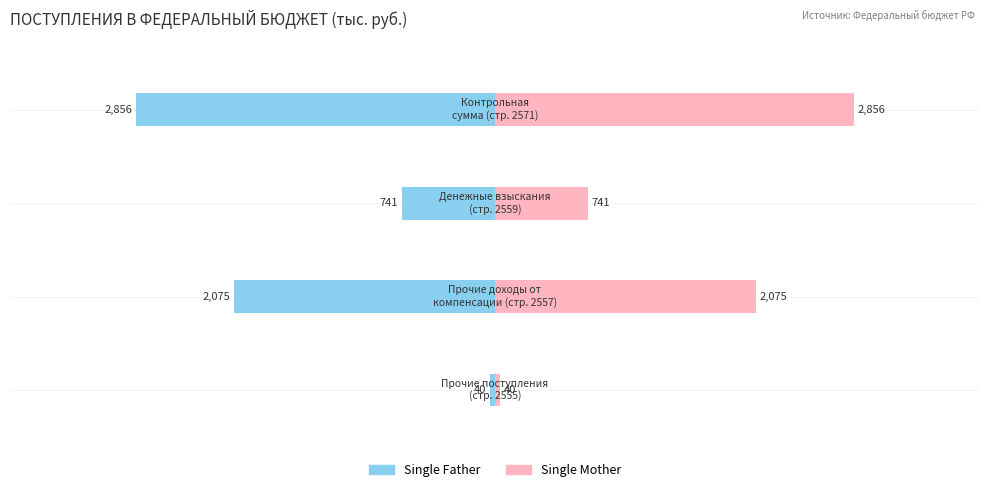

What is the value of the Single Father bar at the 1st from the left?

-40